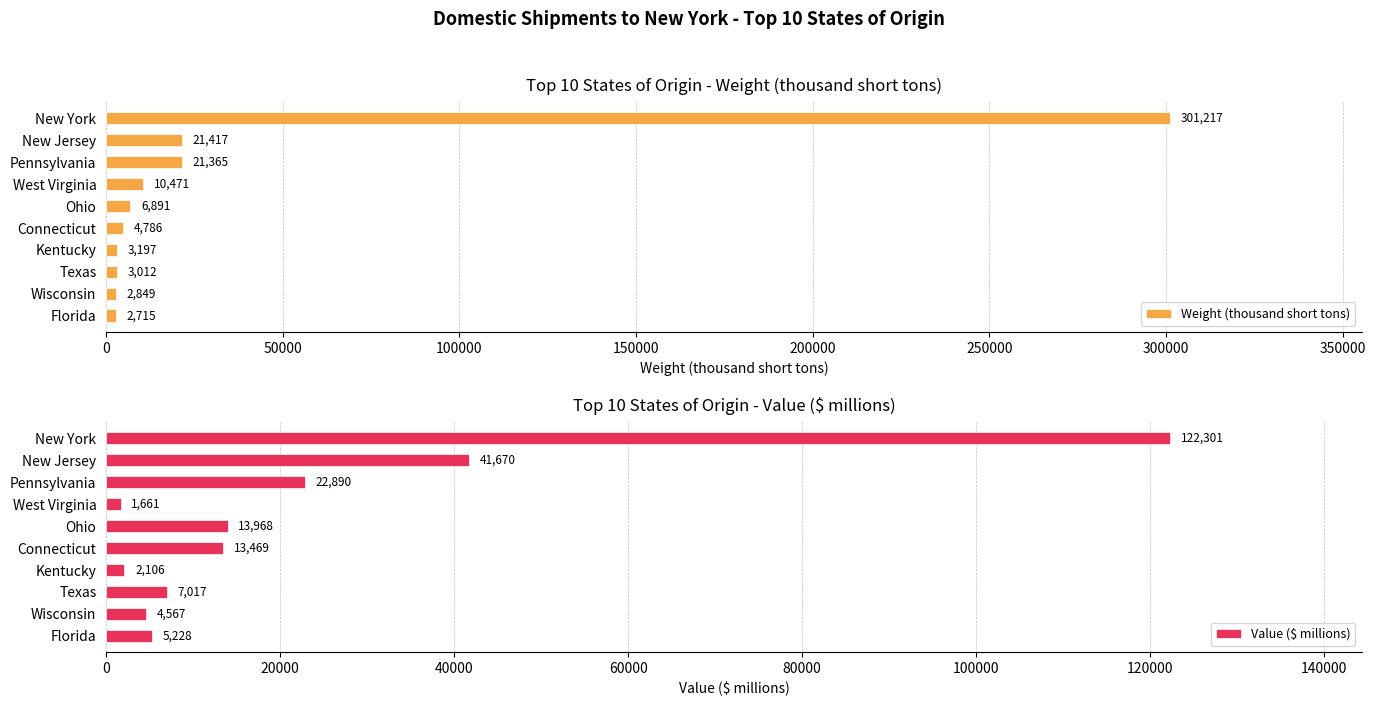

What is the value of the Value ($ millions) bar at the 6th from the left?

13968